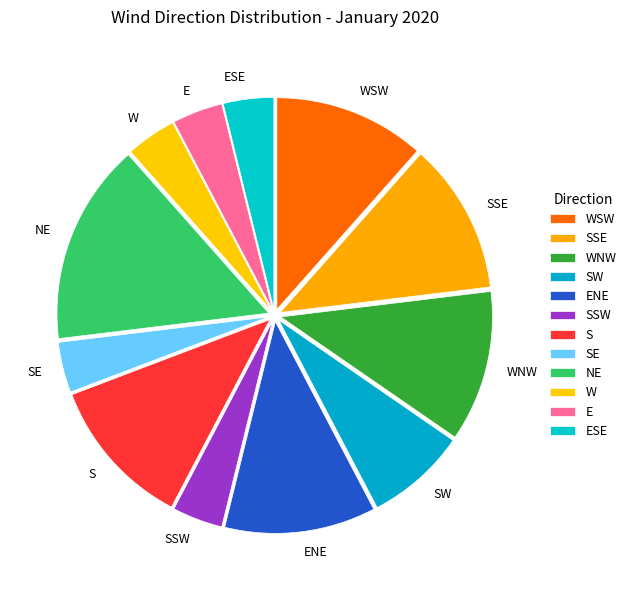

The NE slice represents 23% of the pie. True or false?

False